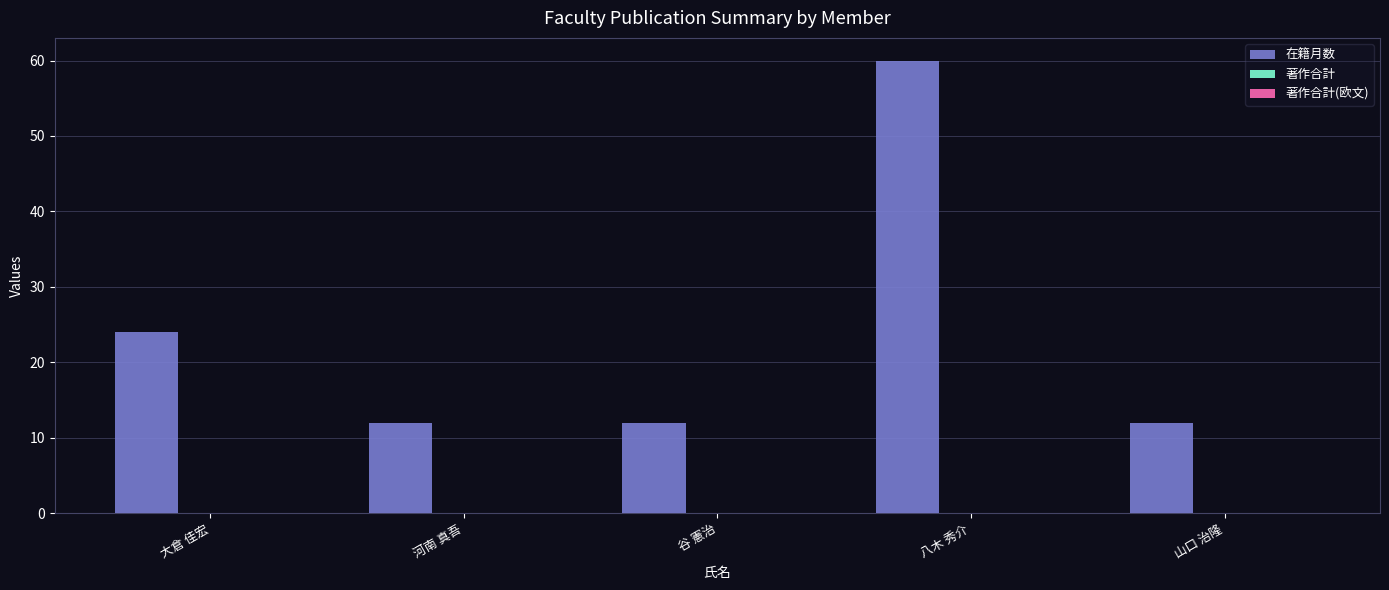

Which has a higher value, 河南 真吾 or 八木 秀介?

八木 秀介